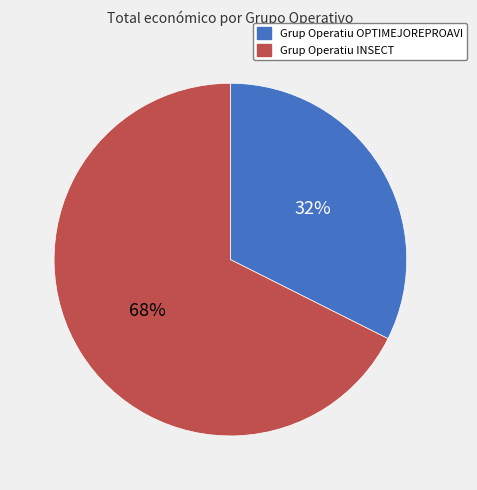

To the nearest percent, what portion does Grup Operatiu OPTIMEJOREPROAVI represent?

32%